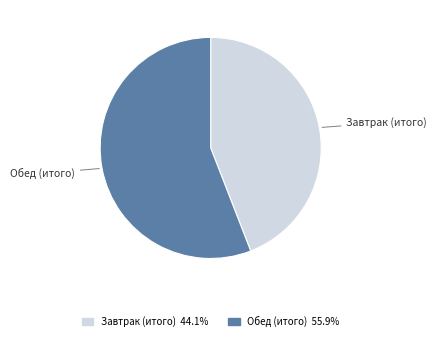

What is the ratio of the value at Обед (итого) to the value at Завтрак (итого)?

1.3